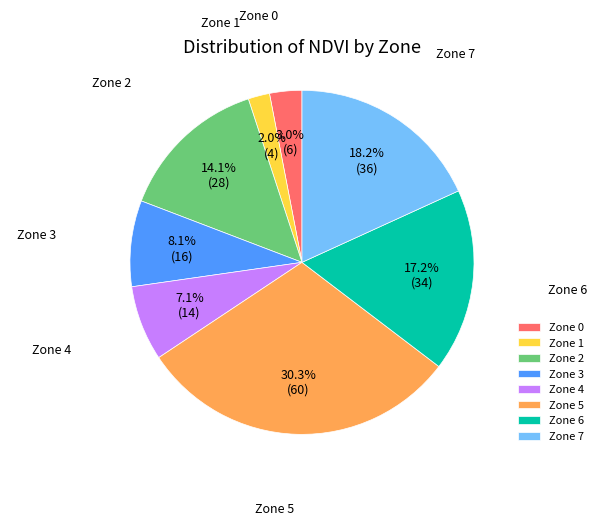

Which category has the smallest portion of the pie?

Zone 1